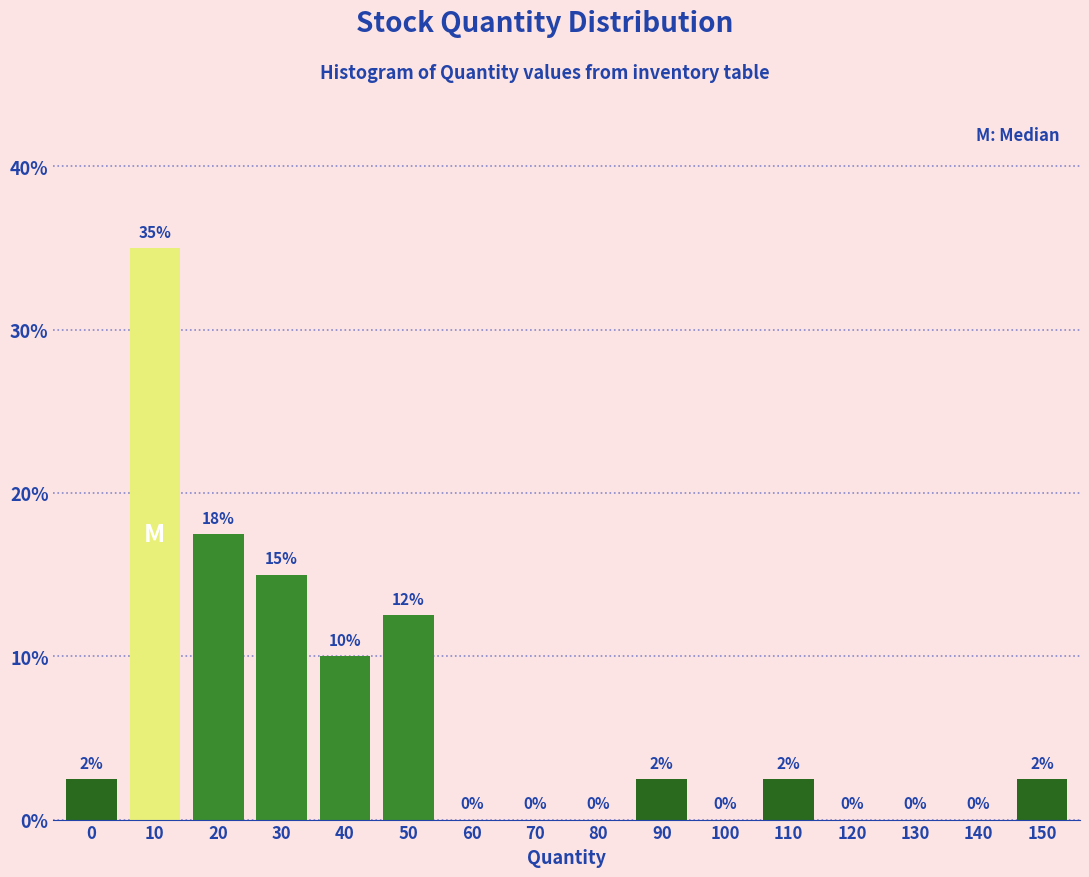

Where is the data nearest to the value 17?

20